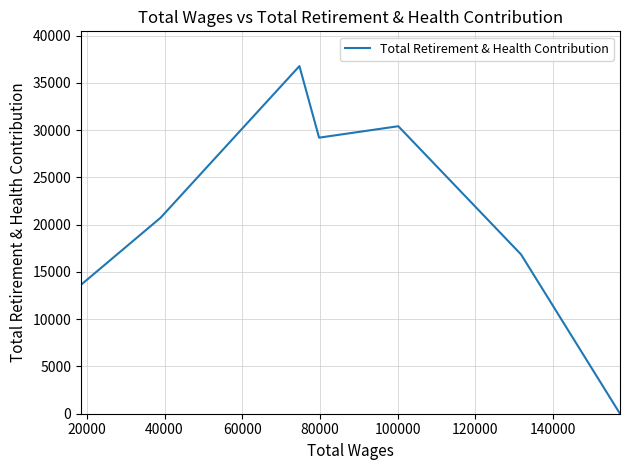

What is the greatest value displayed?

36773